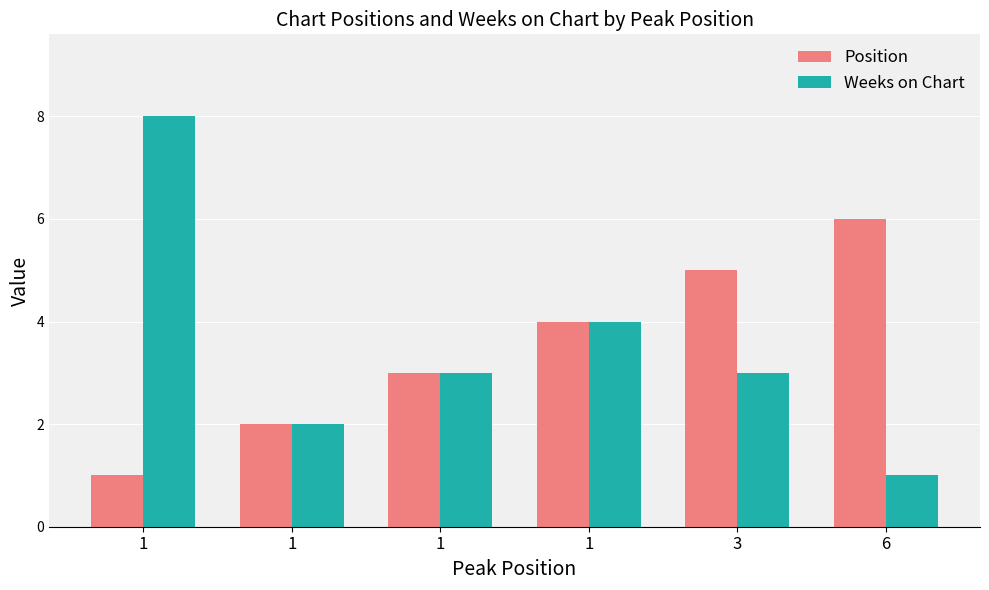

Count the number of data series in this chart.

2